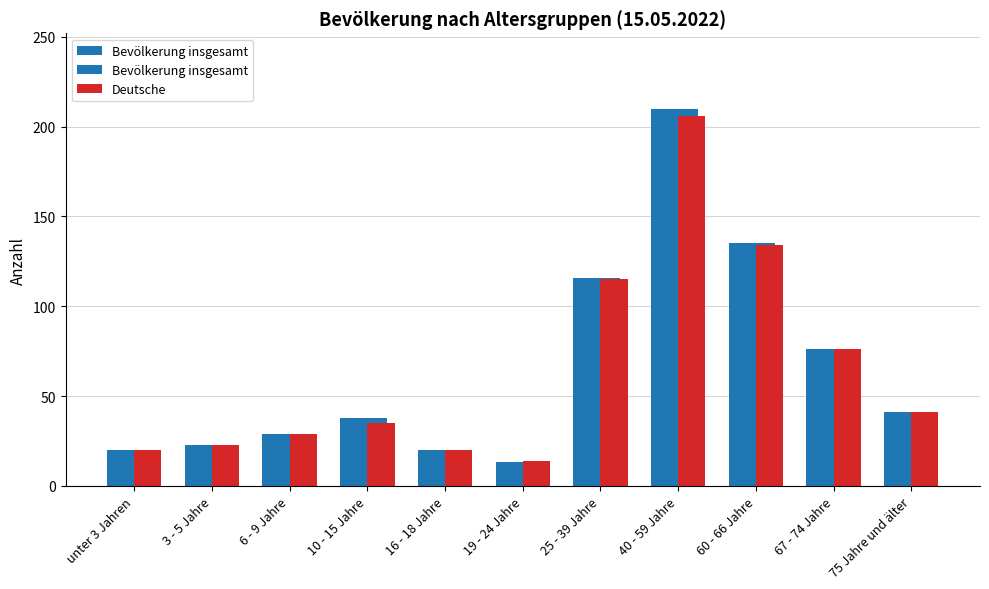

What is the sum of the Bevölkerung insgesamt values at 25 - 39 Jahre and 60 - 66 Jahre?

251